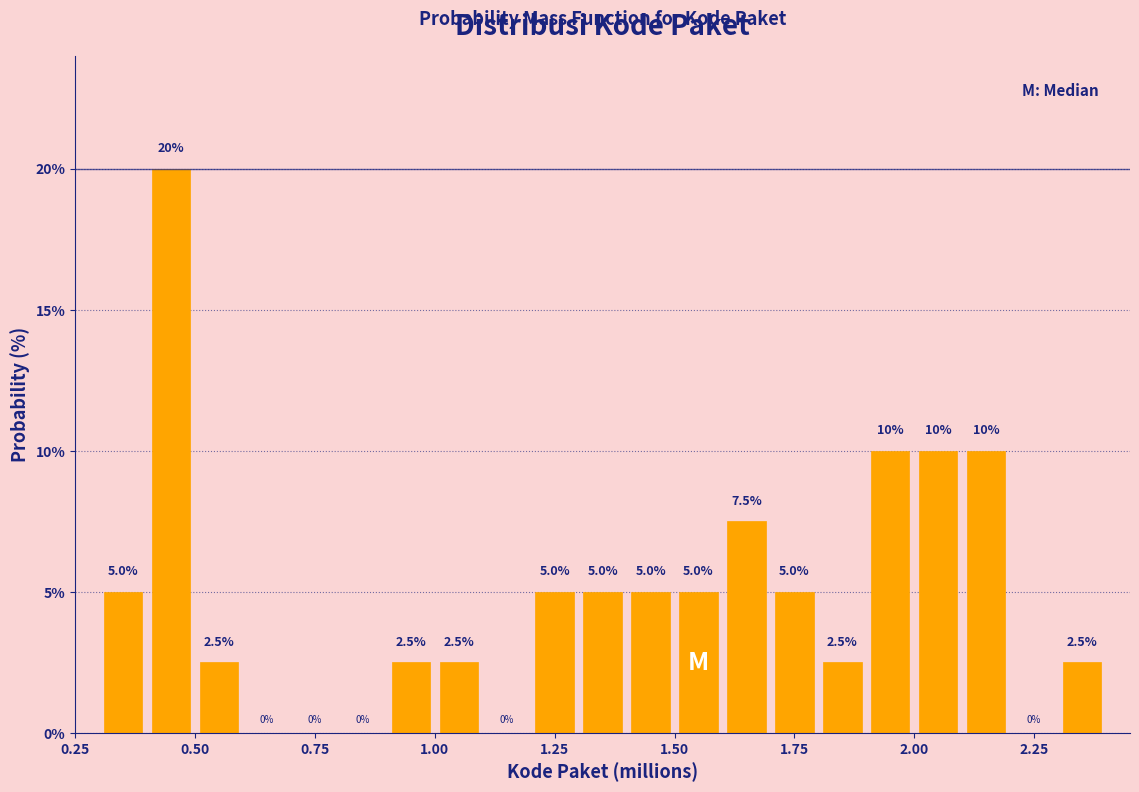

Around what value on the x-axis is the tallest bar? Give the approximate position of its centre, as read against the axis.

0.45